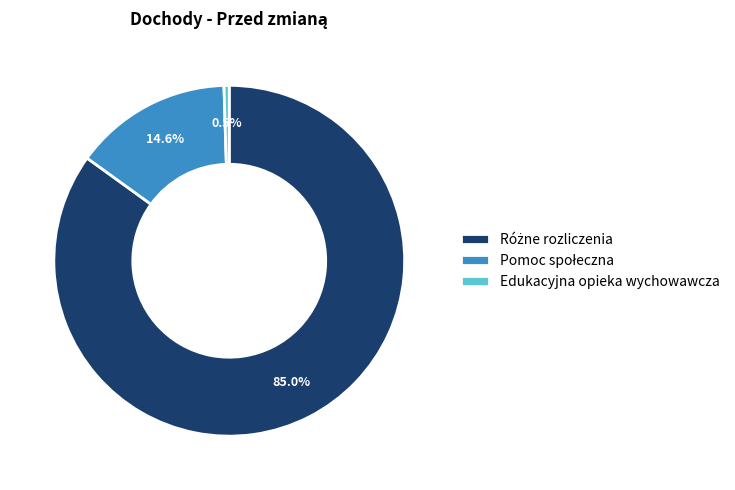

What percentage is NOT represented by Edukacyjna opieka wychowawcza?

99.5%